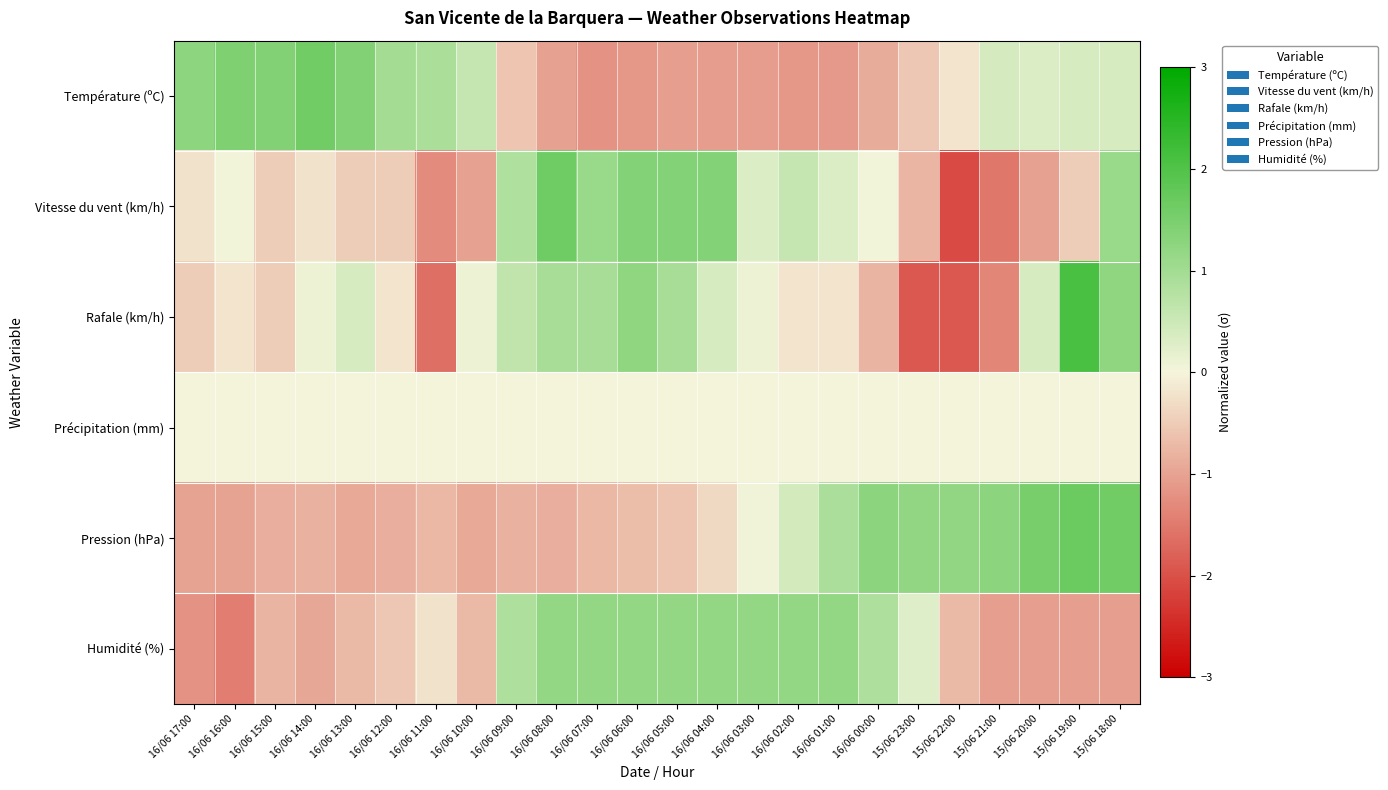

At which category is the sum across all series the highest?

15/06 18:00